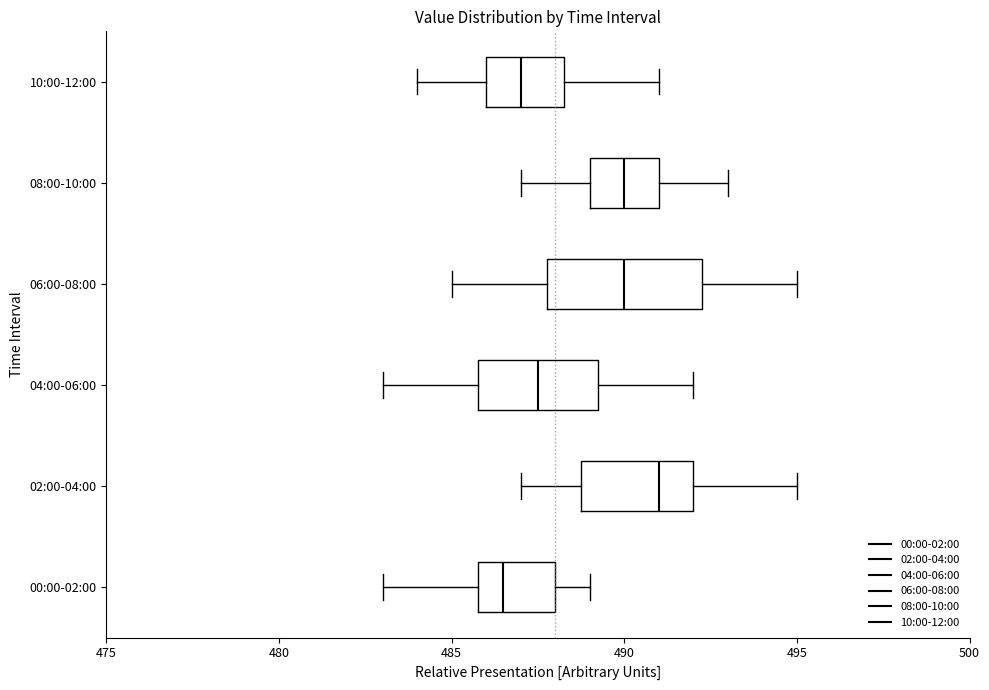

Reading bottom to top, read every box against the x-axis: the position of its median line, the range the box covers, and the ends of its whiskers. The values are not printed on the chart, so give them approximately, as read against the axis.

00:00-02:00: median 486.5, box 486.0 to 488.0, whiskers 483.0 to 489.0
02:00-04:00: median 491.0, box 489.0 to 492.0, whiskers 487.0 to 495.0
04:00-06:00: median 487.5, box 486.0 to 489.5, whiskers 483.0 to 492.0
06:00-08:00: median 490.0, box 488.0 to 492.5, whiskers 485.0 to 495.0
08:00-10:00: median 490.0, box 489.0 to 491.0, whiskers 487.0 to 493.0
10:00-12:00: median 487.0, box 486.0 to 488.5, whiskers 484.0 to 491.0